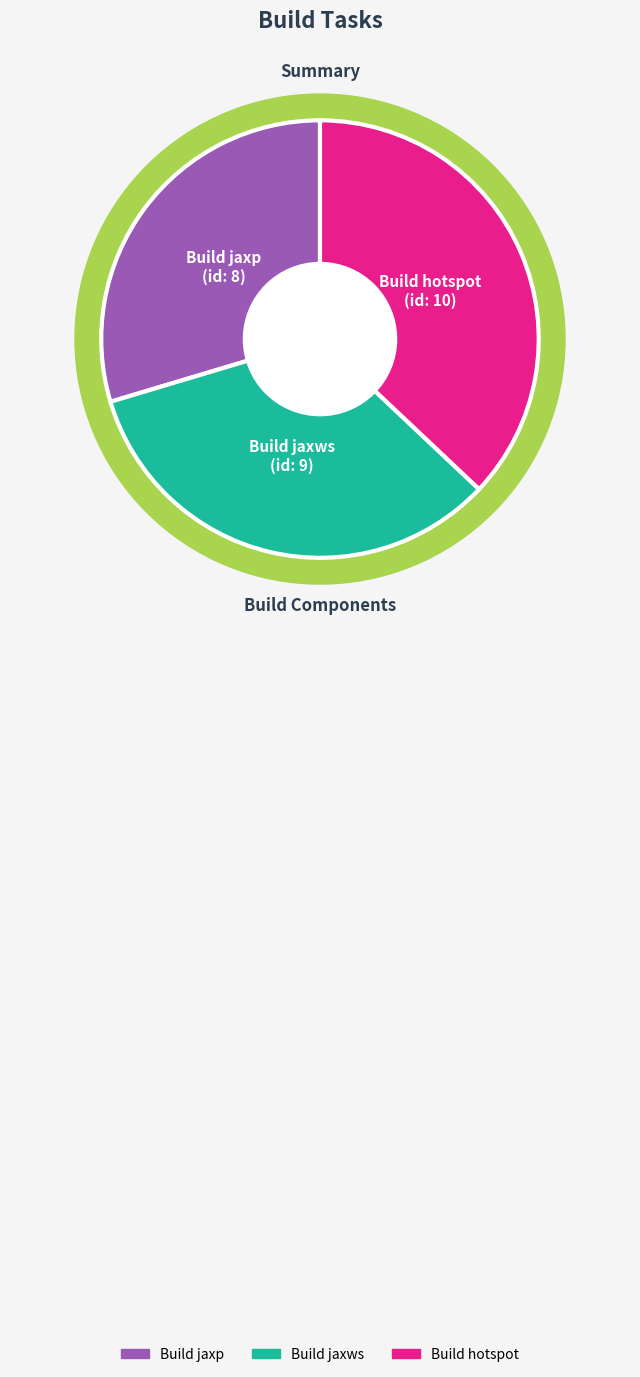

How many segments does this pie chart have?

3